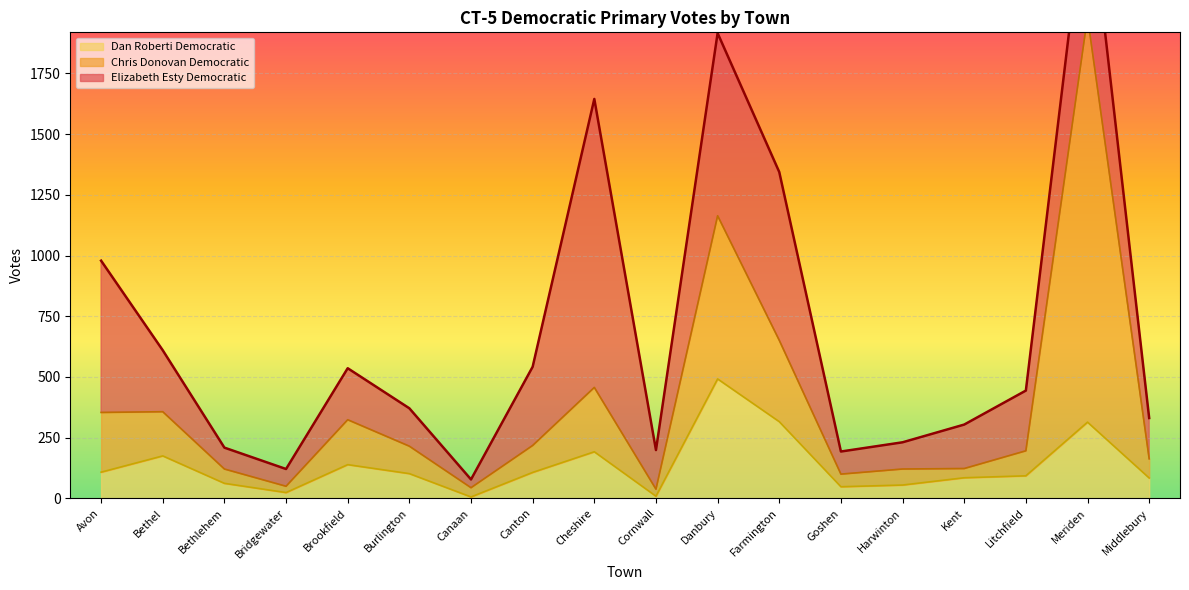

Between Harwinton and Cornwall, which is larger?

Harwinton